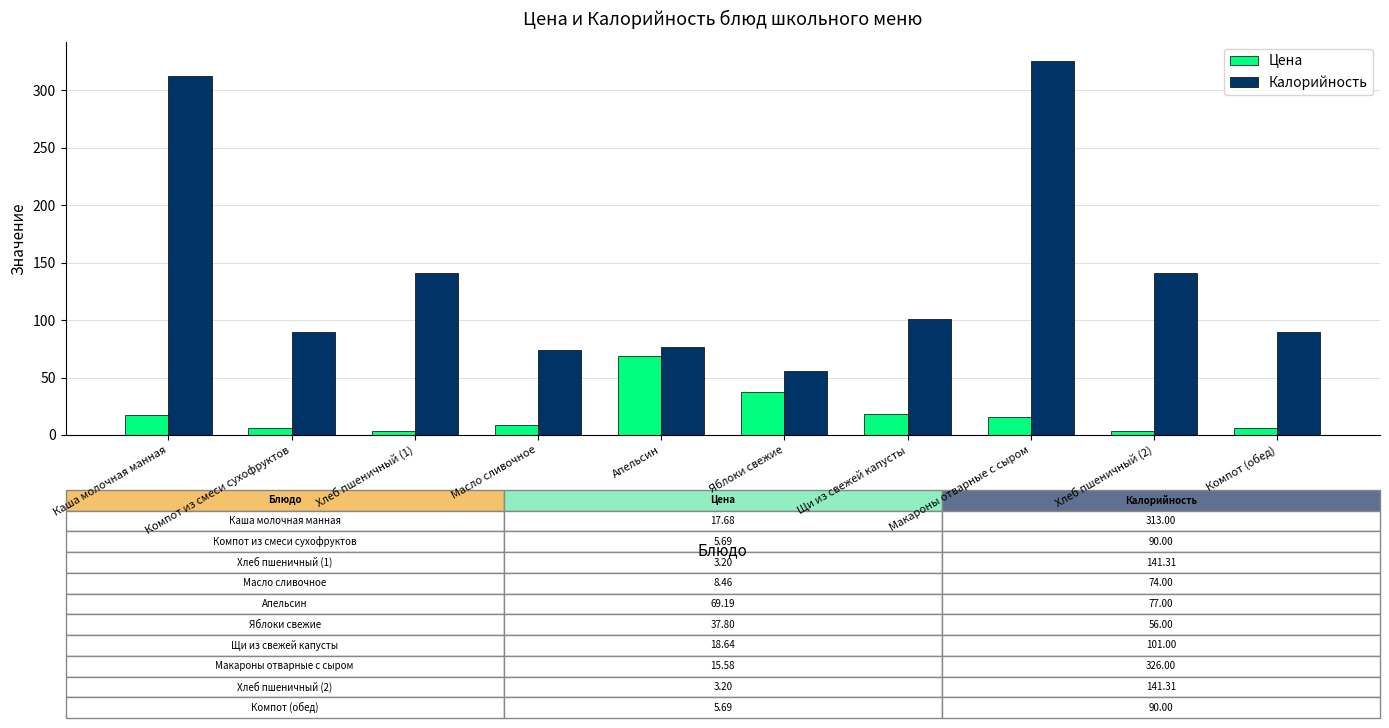

What is the label of the 10th bar from the left?

Компот (обед)